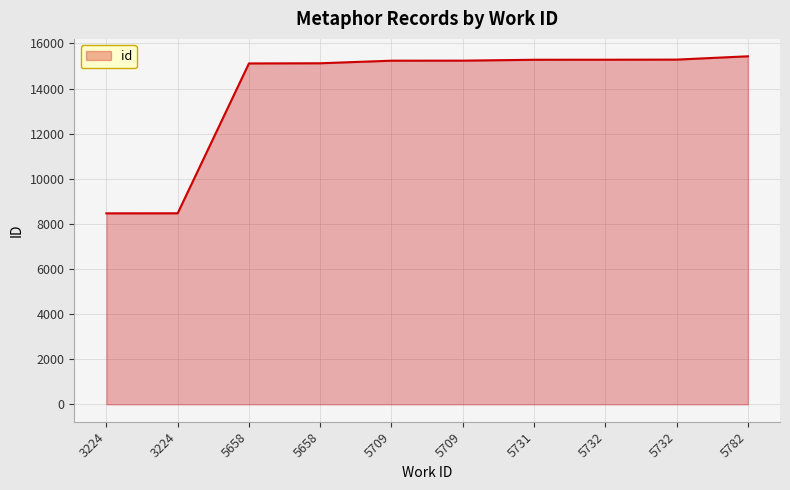

List the labels in order of value, smallest first.

3224, 3224, 5658, 5658, 5709, 5709, 5731, 5732, 5732, 5782